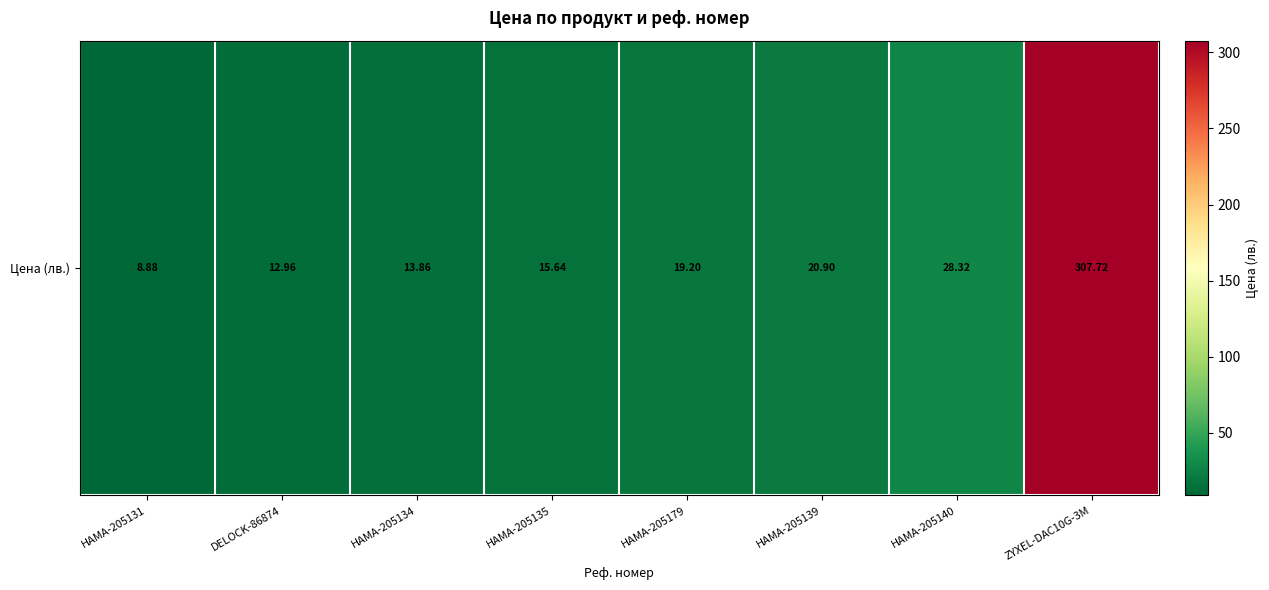

What is the difference between the maximum and second lowest values?

294.8